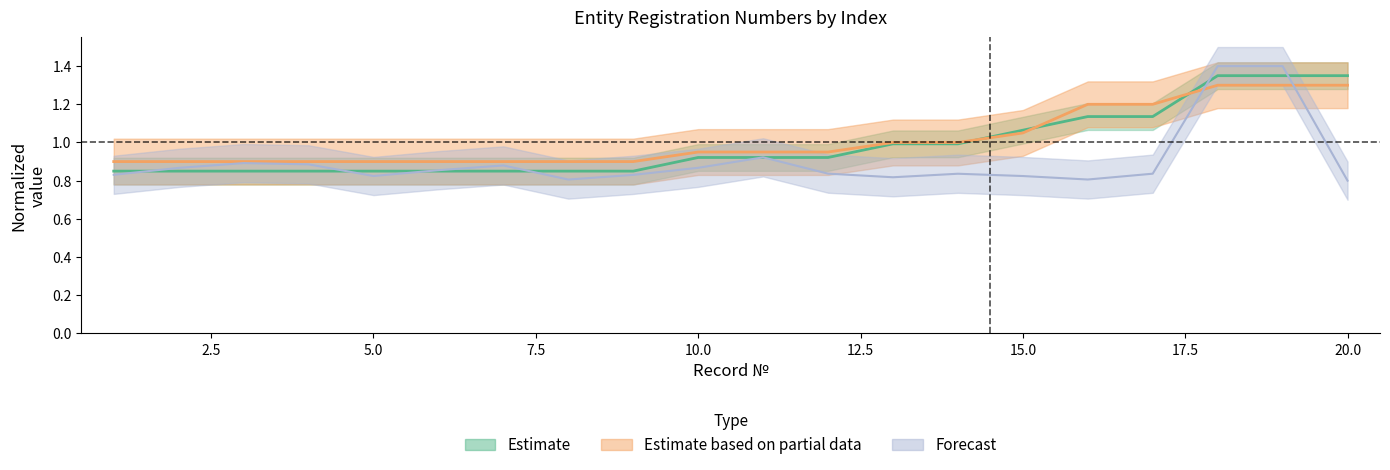

What is the difference between the maximum and minimum values in the STN_estimate series?

0.5